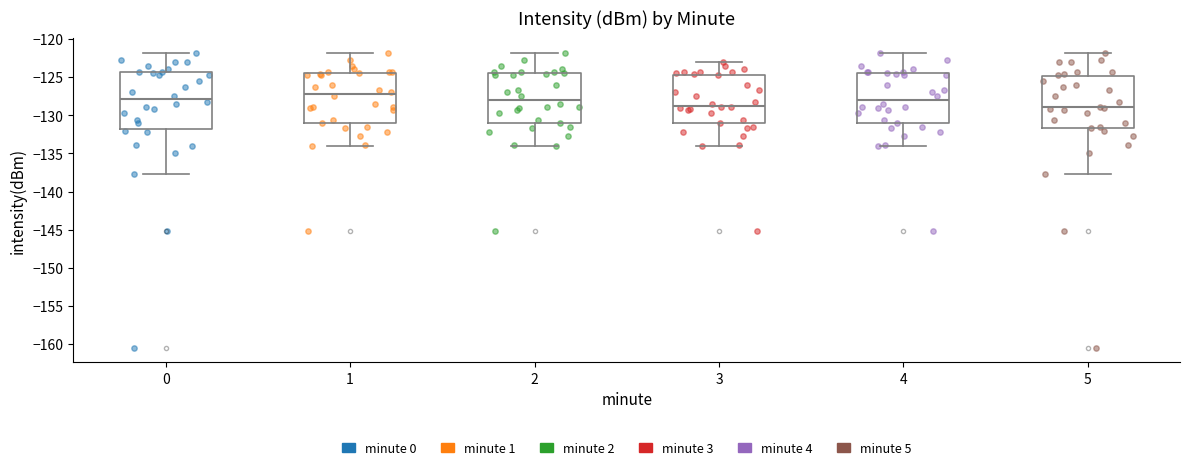

Reading left to right, transcribe this box plot: for each box, give where its median line is, the range the box spans, and where its two whiskers end, as read against the y-axis. The values are not printed on the chart, so give them approximately, as read against the axis.

0: median -128.0, box -132.0 to -124.5, whiskers -137.5 to -122.0
1: median -127.0, box -131.0 to -124.5, whiskers -134.0 to -122.0
2: median -128.0, box -131.0 to -124.5, whiskers -134.0 to -122.0
3: median -128.5, box -131.0 to -124.5, whiskers -134.0 to -123.0
4: median -128.0, box -131.0 to -124.5, whiskers -134.0 to -122.0
5: median -129.0, box -131.5 to -125.0, whiskers -137.5 to -122.0